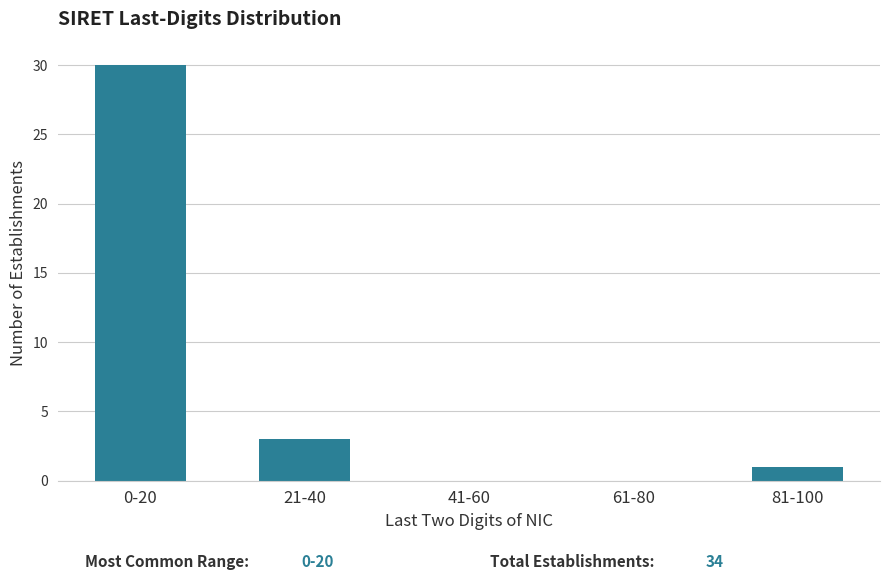

Reading left to right, list all the values displayed in this chart.

0-20=30	21-40=3	41-60=0	61-80=0	81-100=1